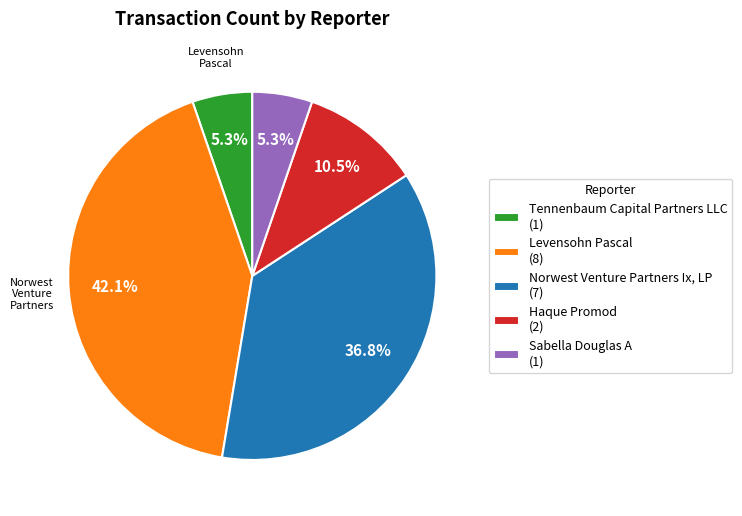

Approximately how many times larger is the value at Tennenbaum Capital Partners LLC (1) compared to Haque Promod (2)?

0.5